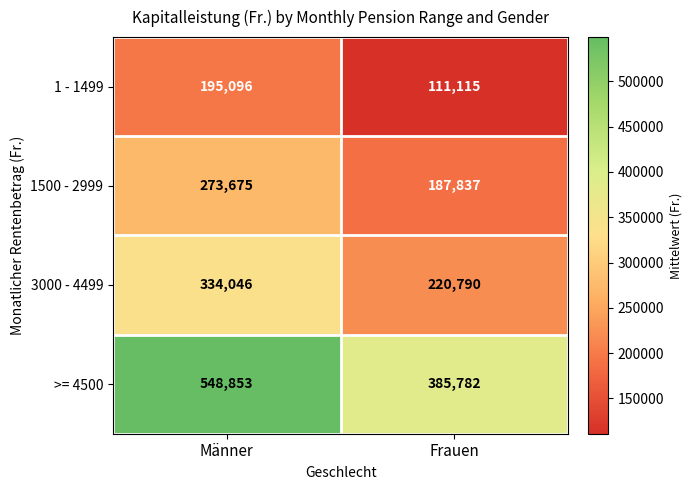

At which category is the sum across all series the highest?

Männer